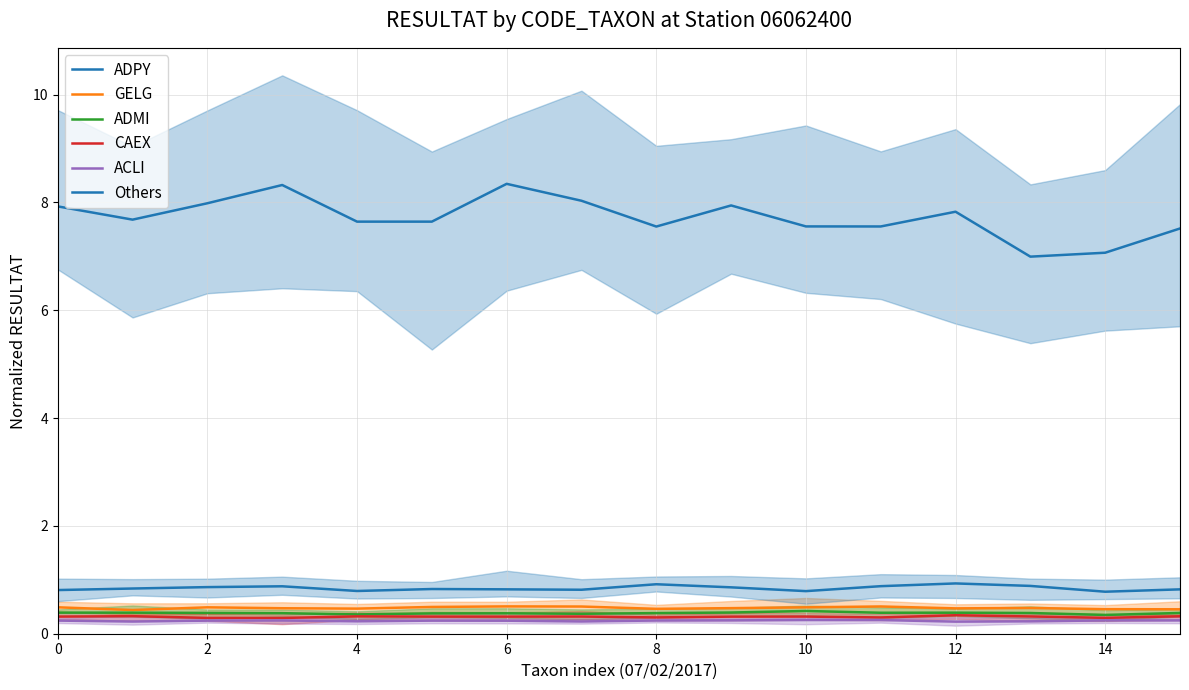

How many CAEX values are between 0 and 1?

16